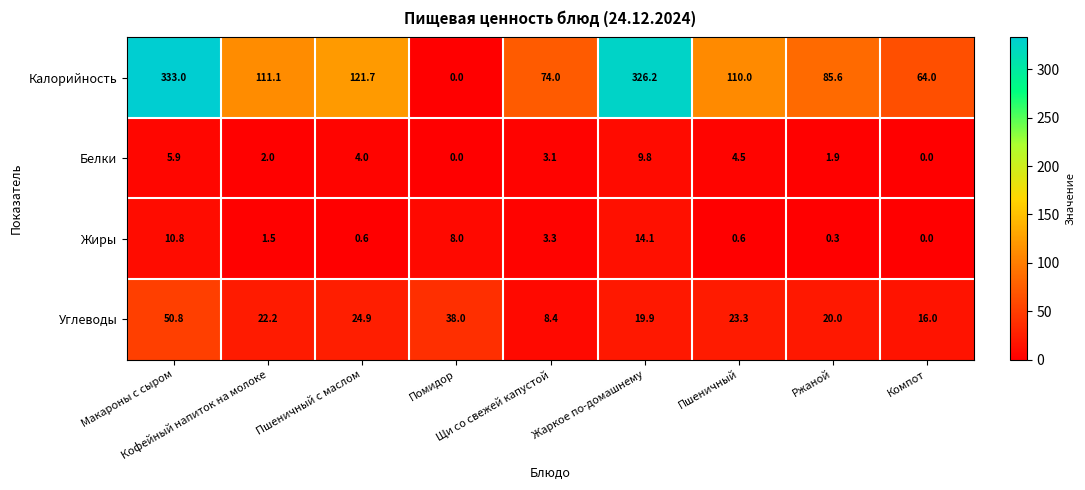

What is the average value of the Белки series?

3.5